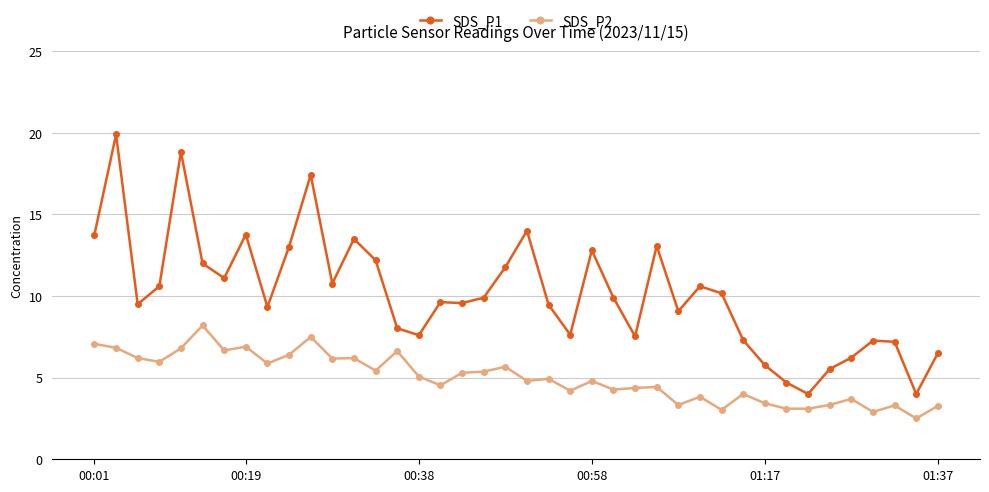

What is the sum of all SDS_P1 values?

405.0